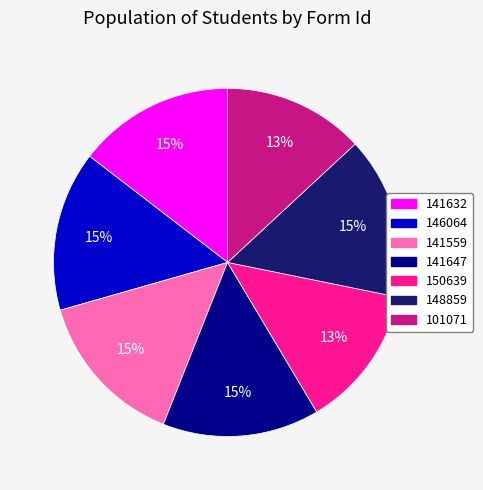

Which has a higher value, 141632 or 101071?

141632